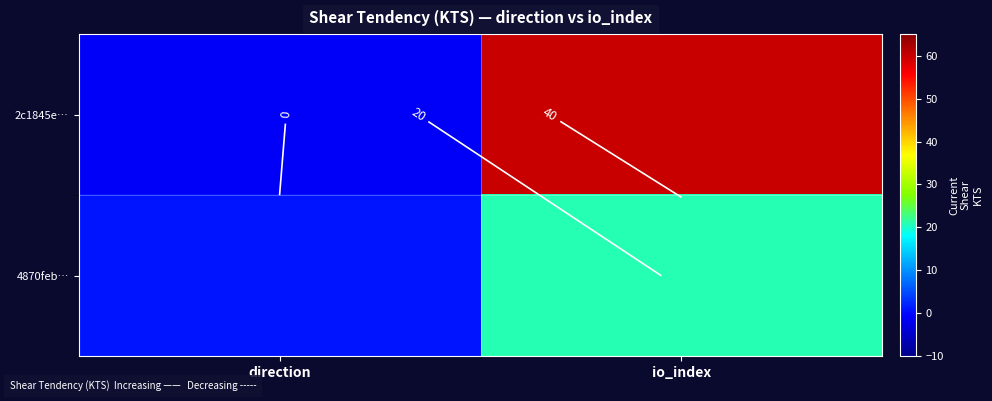

Where is 2c1845e… nearest to the value 29?

direction